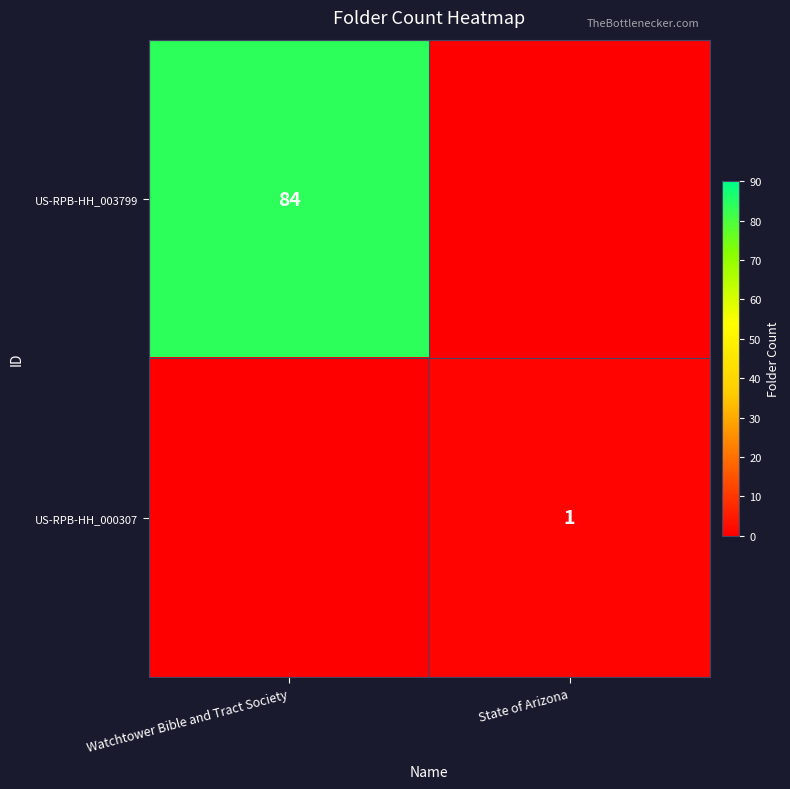

Is the value of US-RPB-HH_003799 at Watchtower Bible and Tract Society greater than the value of US-RPB-HH_000307 at State of Arizona?

Yes